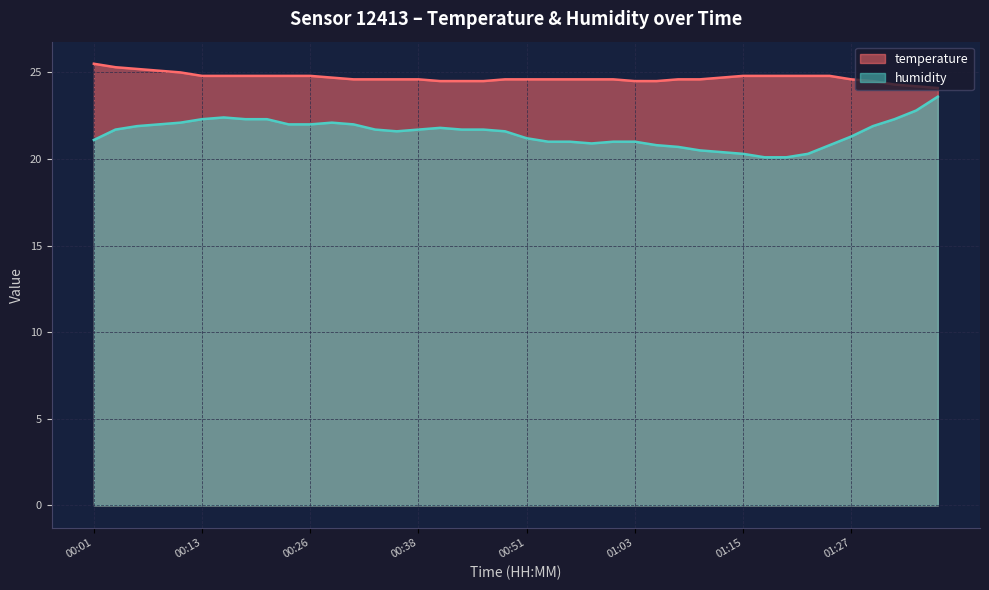

Rank the series by their maximum value, from lowest to highest.

humidity, temperature